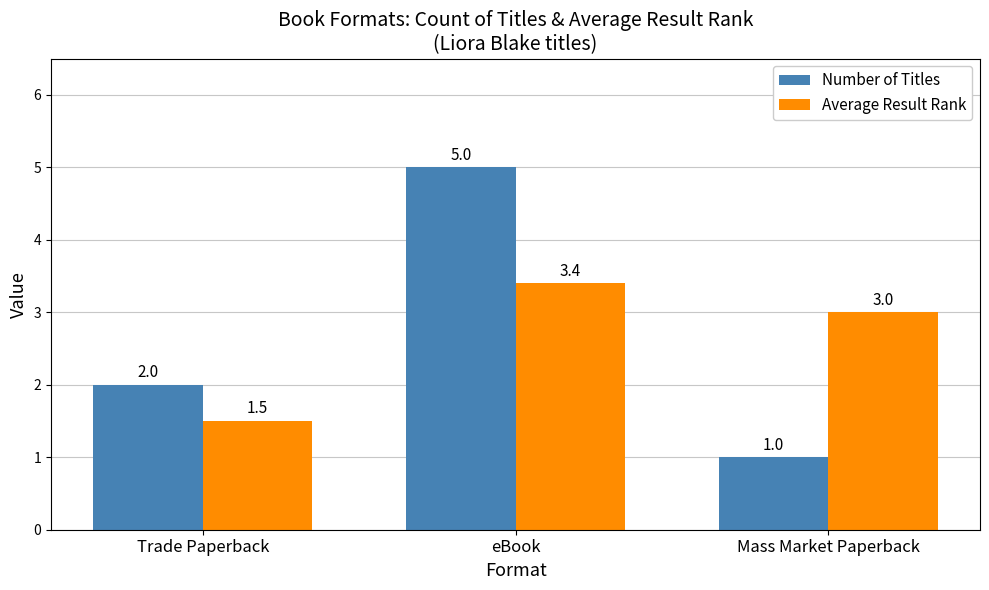

What position from the left is eBook?

2